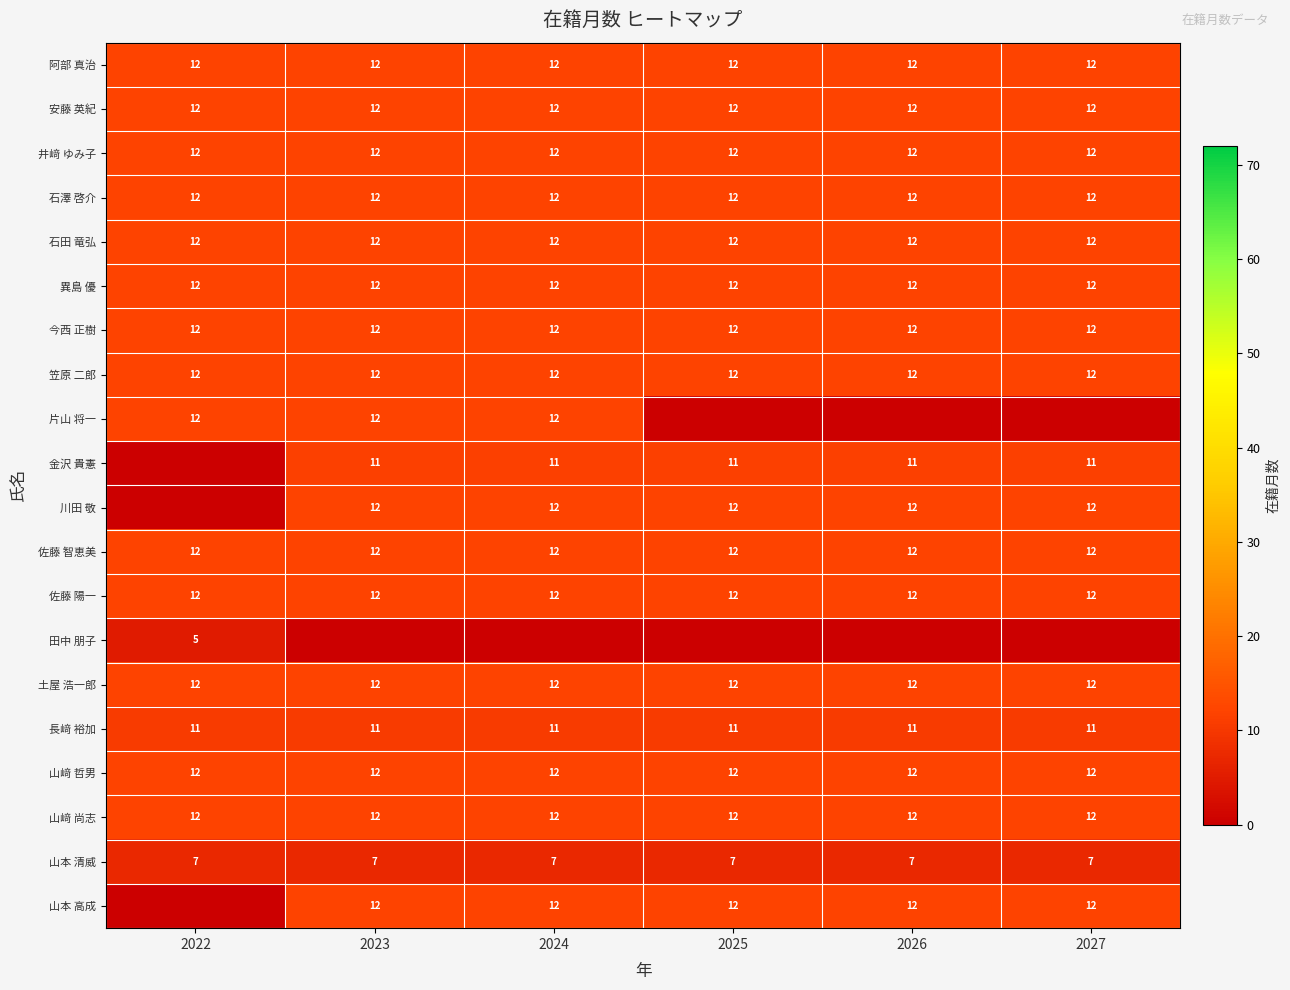

True or false: 今西 正樹 has a value of 21.1 at 2024.

False